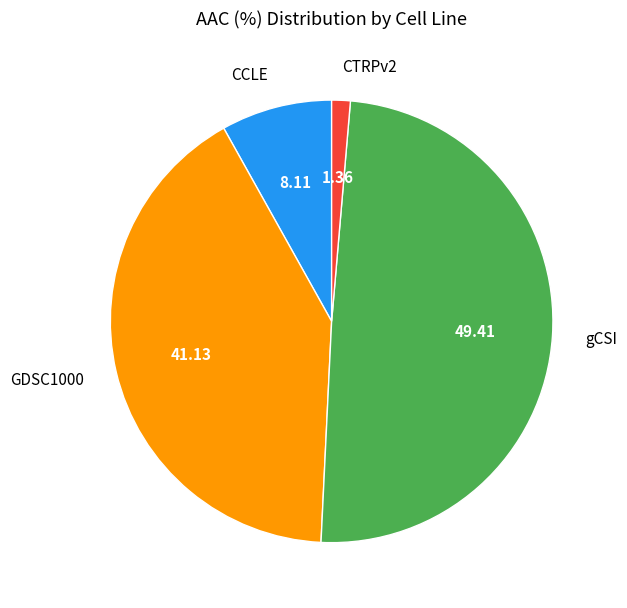

Which category has the biggest portion of the pie?

gCSI